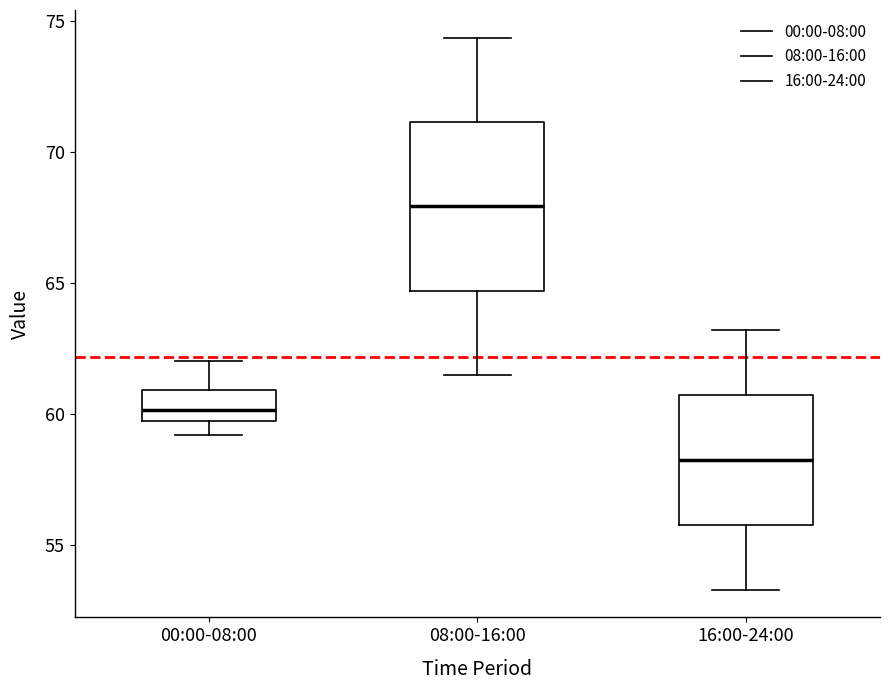

Where does the median line of the box for 08:00-16:00 sit on the y-axis? The values are not printed on the chart, so give them approximately, as read against the axis.

68.0